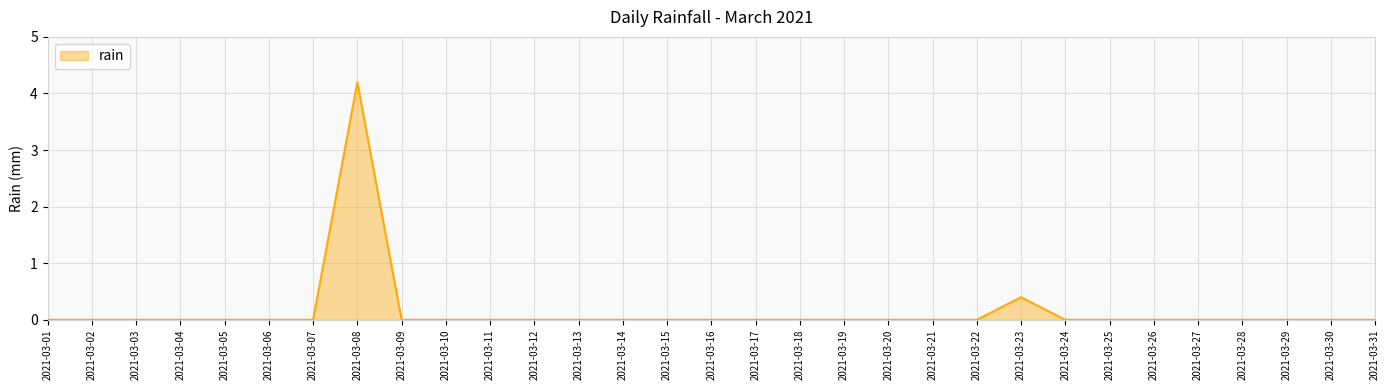

At which label is the value closest to 2?

2021-03-23